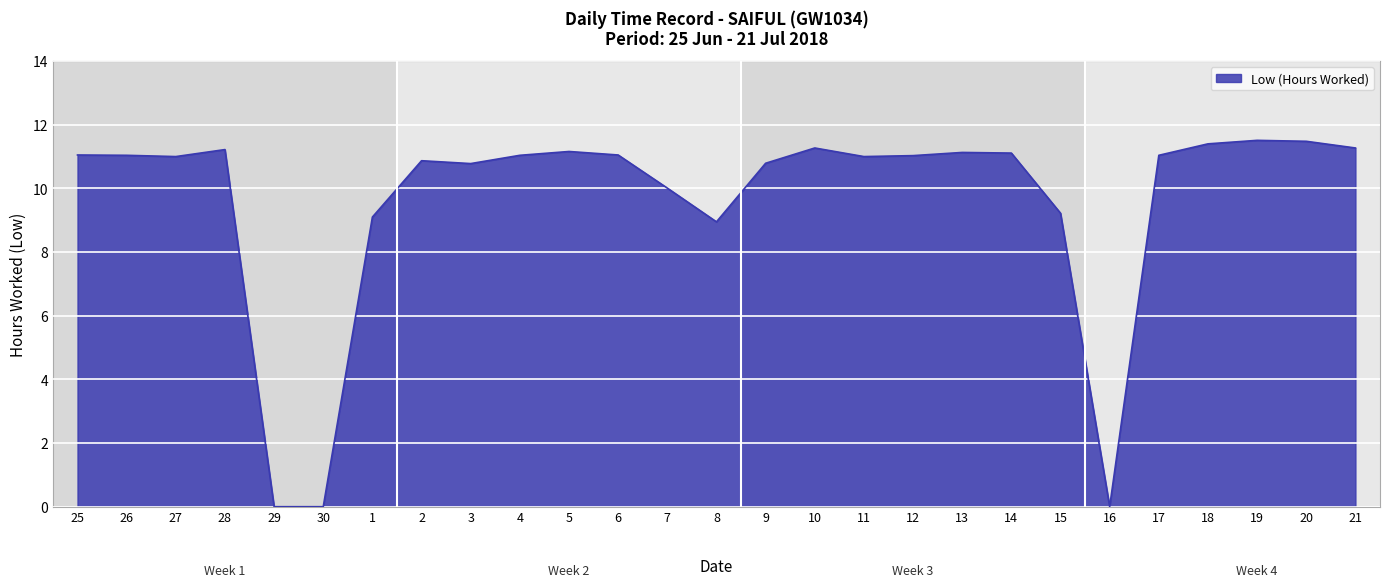

What is the difference between the second highest and second lowest values?

11.5